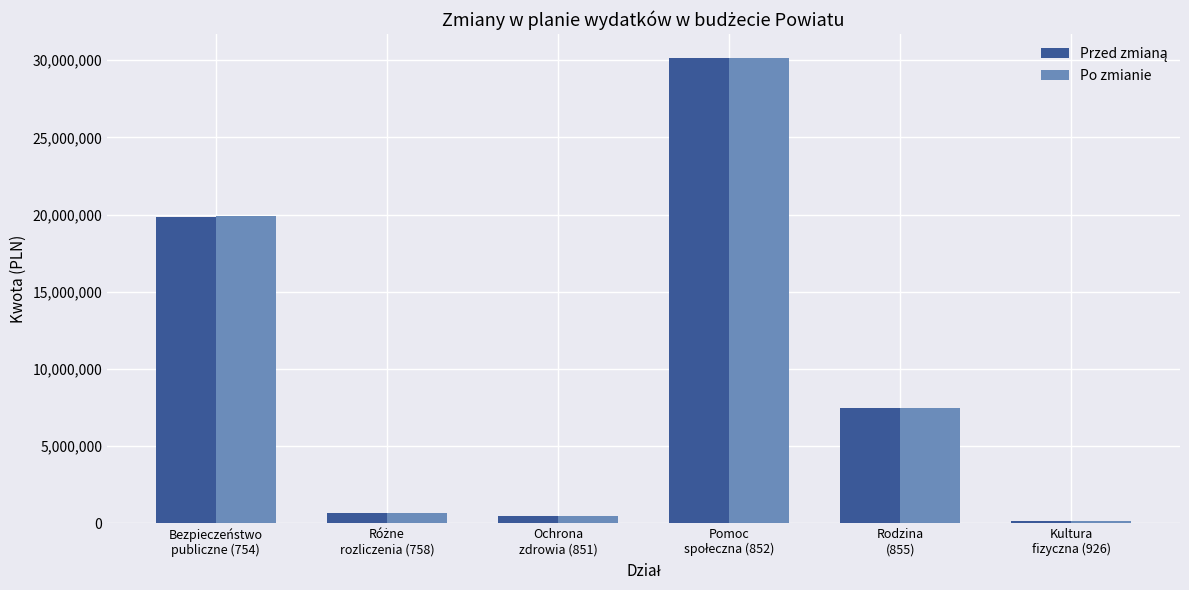

What is the sum of all Po zmianie values?

58885091